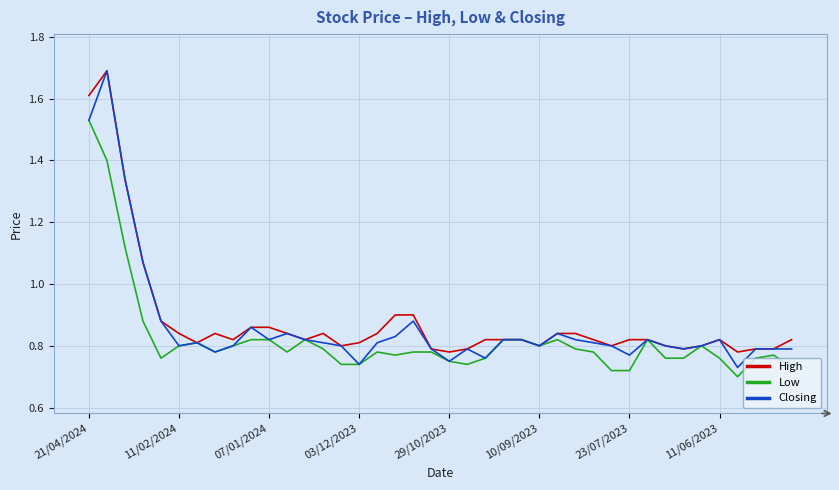

What is the maximum value for Closing?

1.7